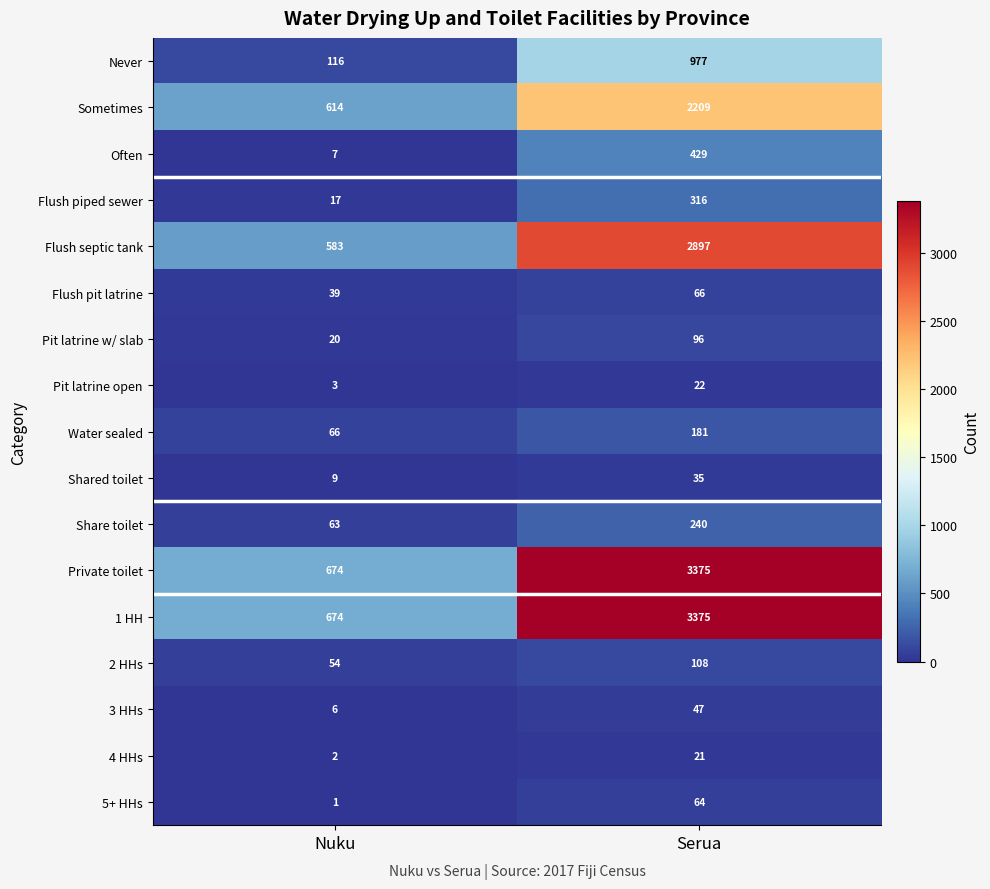

What is the difference between the highest and lowest values at Serua?

3354